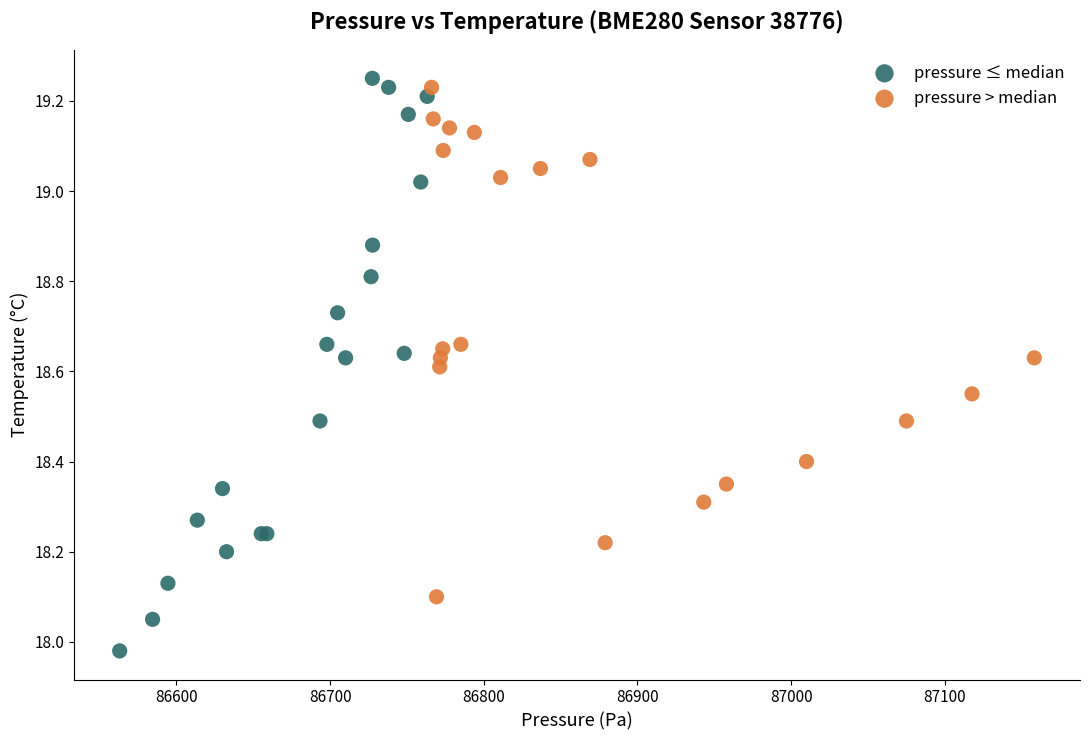

Which series reaches the minimum Y coordinate?

pressure ≤ median